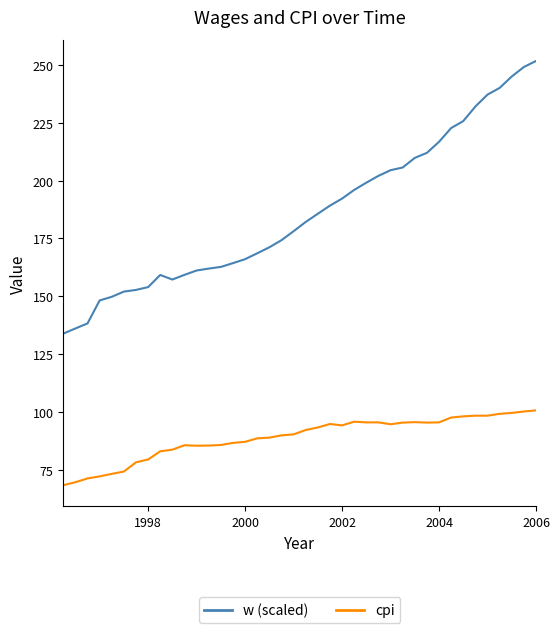

List the series in order of their overall mean, highest first.

w (scaled), cpi